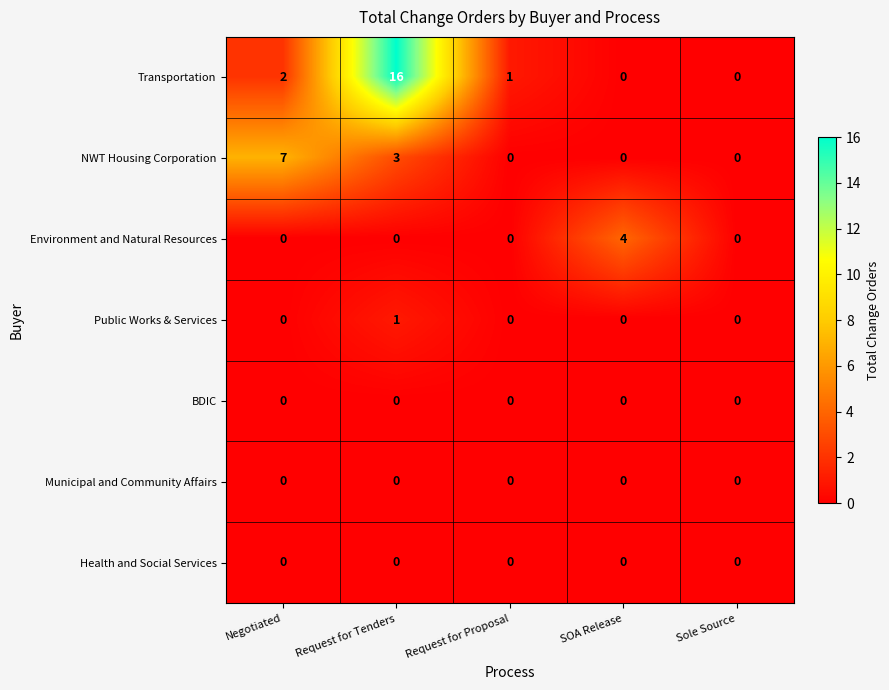

The value of Environment and Natural Resources at Sole Source is -2. True or false?

False